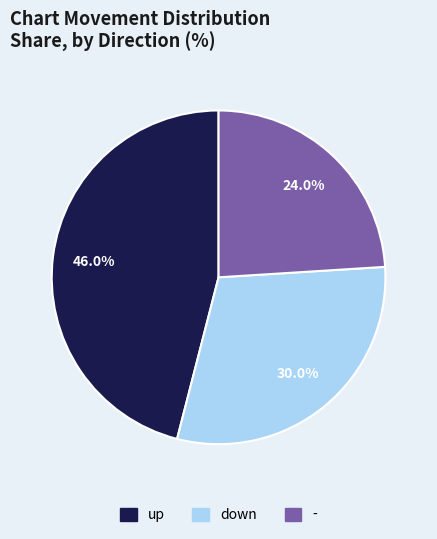

Which slice is the smallest?

-